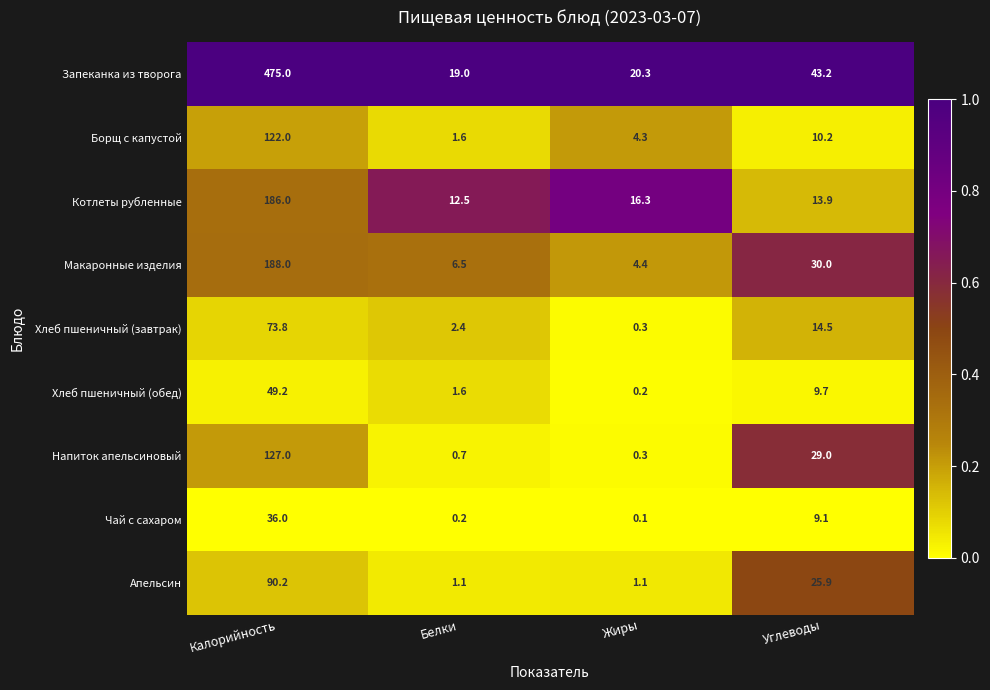

What is the maximum value shown in the chart?

475.0